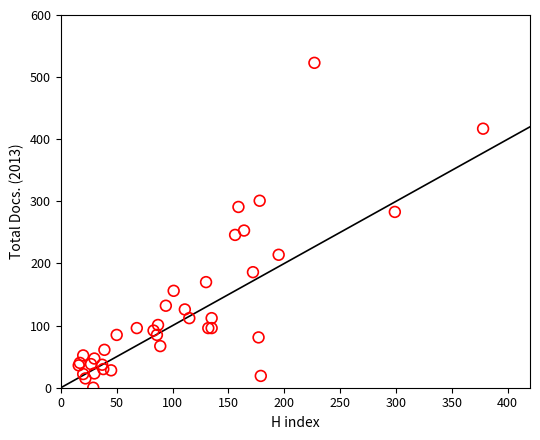

What Y value in the scatter plot is closest to 261?

253